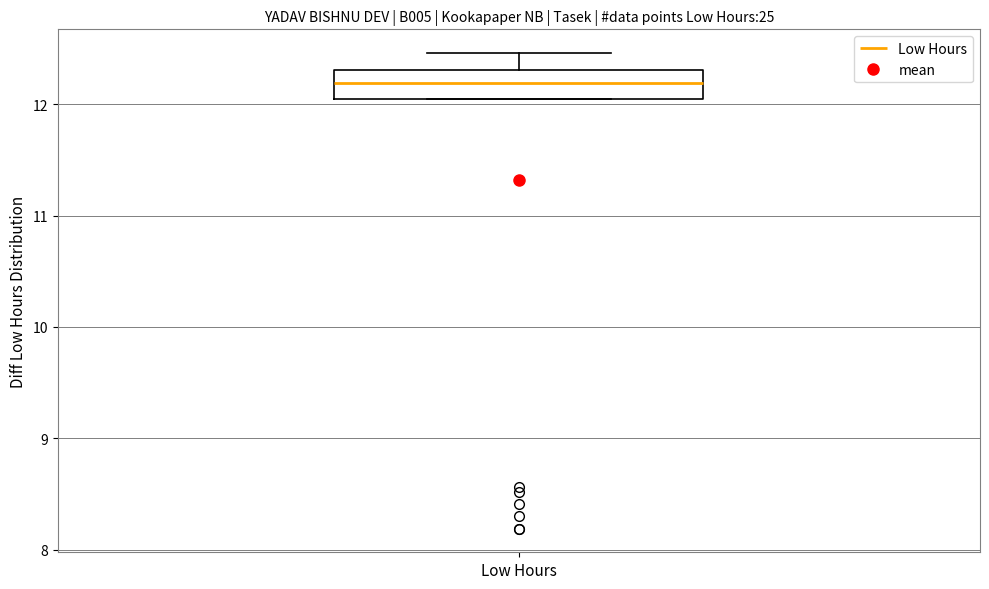

Transcribe this box plot: give where the median line is, the range the box spans, and where the two whiskers end, as read against the y-axis. The values are not printed on the chart, so give them approximately, as read against the axis.

median 12.2, box 12.1 to 12.3, whiskers 12.1 to 12.5